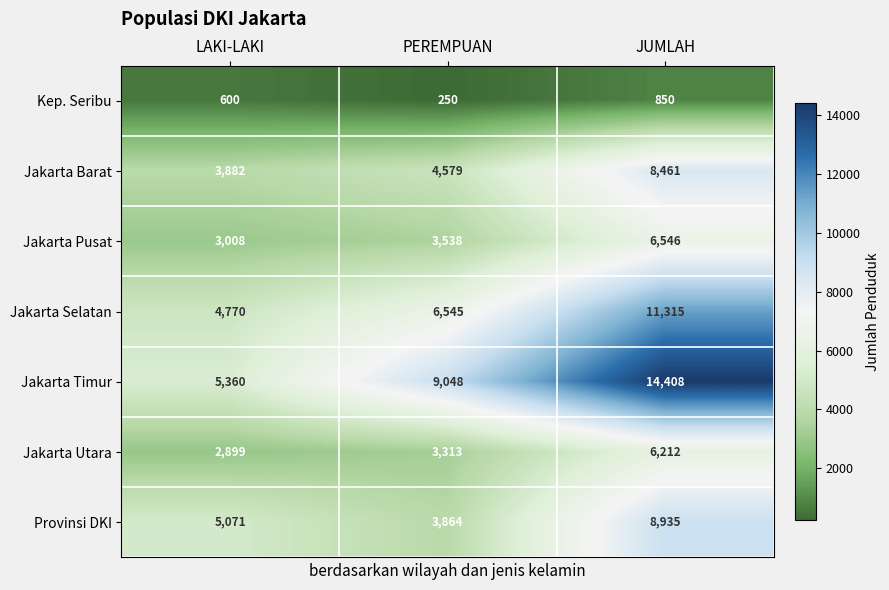

Which series changed the most between PEREMPUAN and JUMLAH?

Jakarta Timur